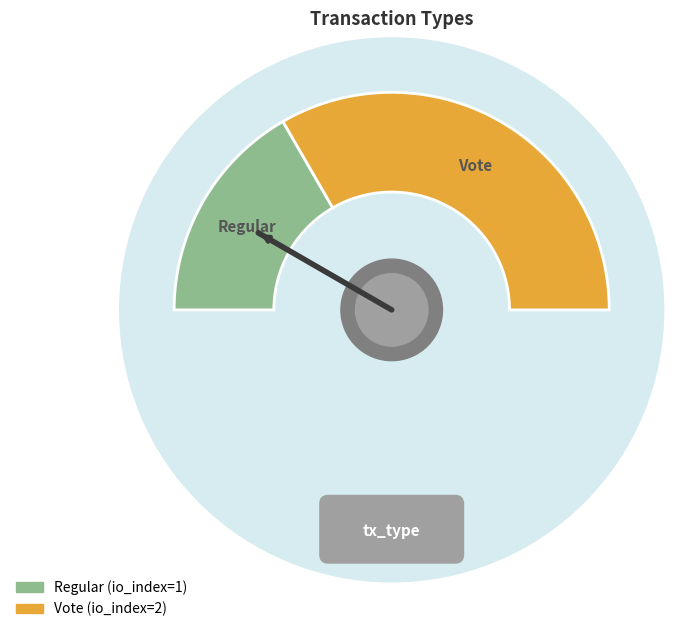

Which slice is the largest?

Vote